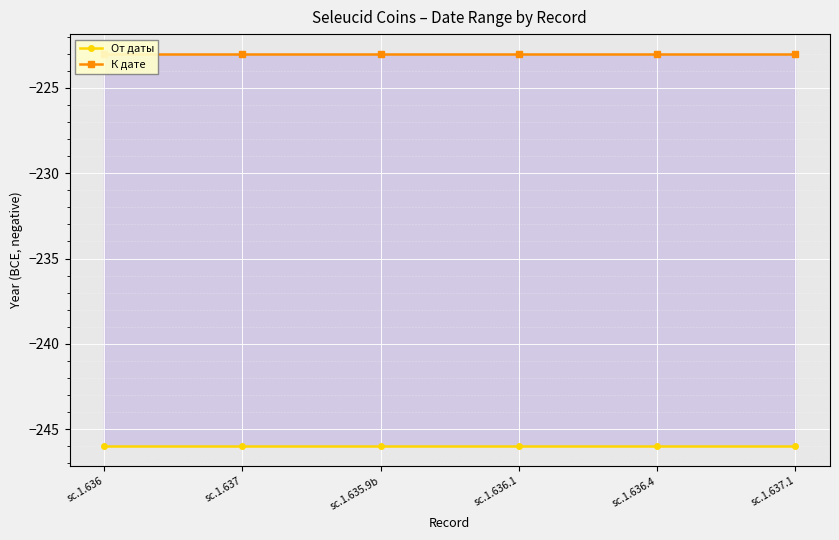

Reading left to right, transcribe all the data shown in this chart.

От даты: sc.1.636=-246	sc.1.637=-246	sc.1.635.9b=-246	sc.1.636.1=-246	sc.1.636.4=-246	sc.1.637.1=-246
К дате: sc.1.636=-223	sc.1.637=-223	sc.1.635.9b=-223	sc.1.636.1=-223	sc.1.636.4=-223	sc.1.637.1=-223